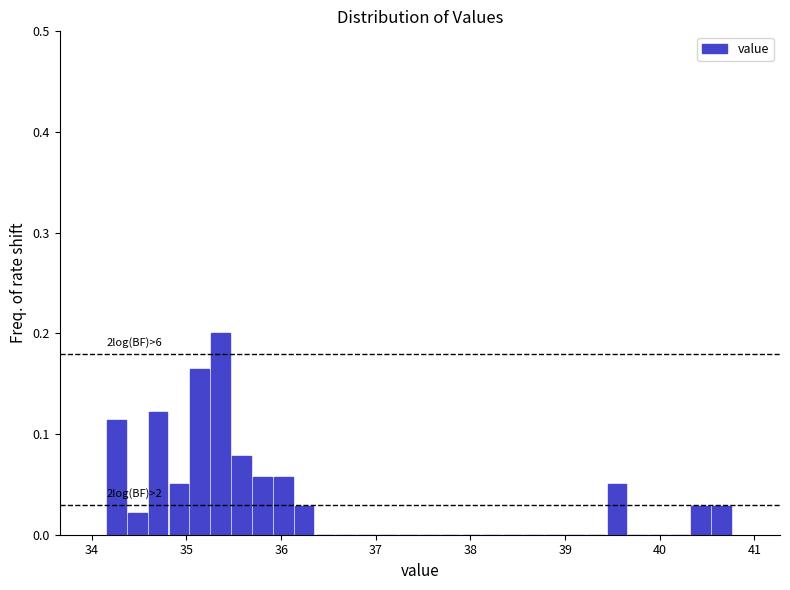

Read against the x-axis, roughly where is the centre of the tallest bar?

35.4